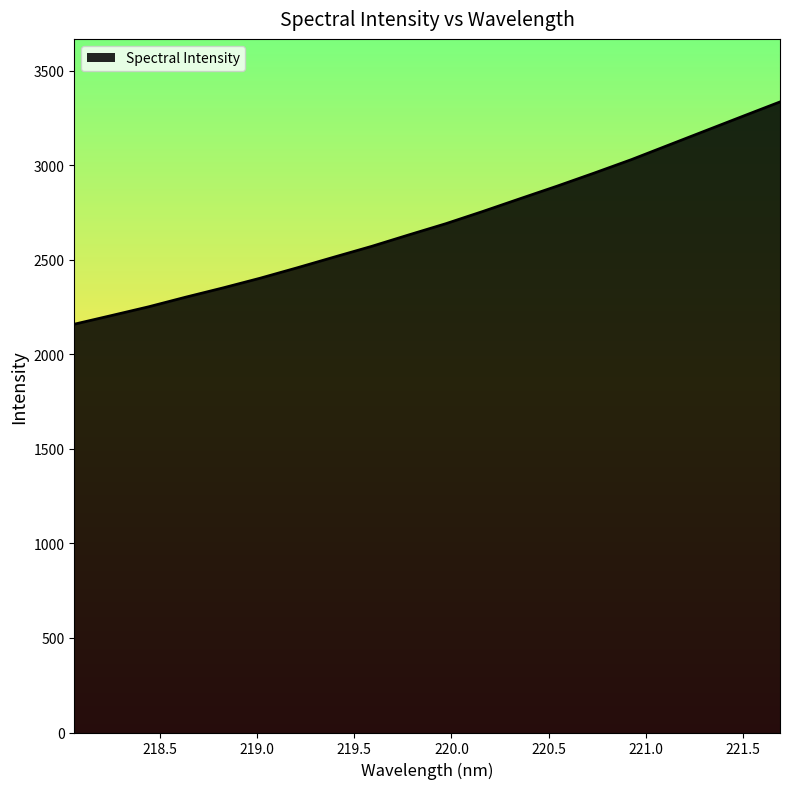

How many lines are shown in the chart?

1